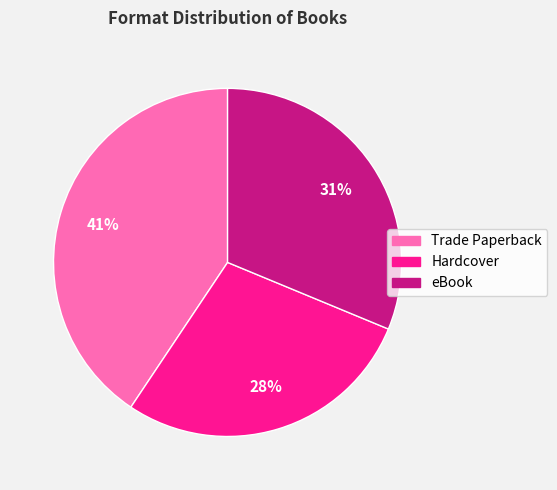

What is the smallest slice in the pie chart?

Hardcover